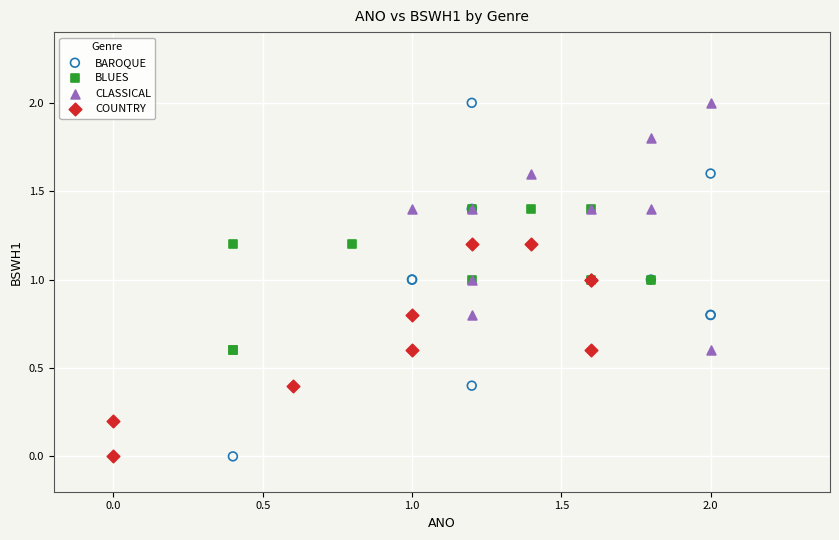

Which series has the widest spread of Y values?

BAROQUE